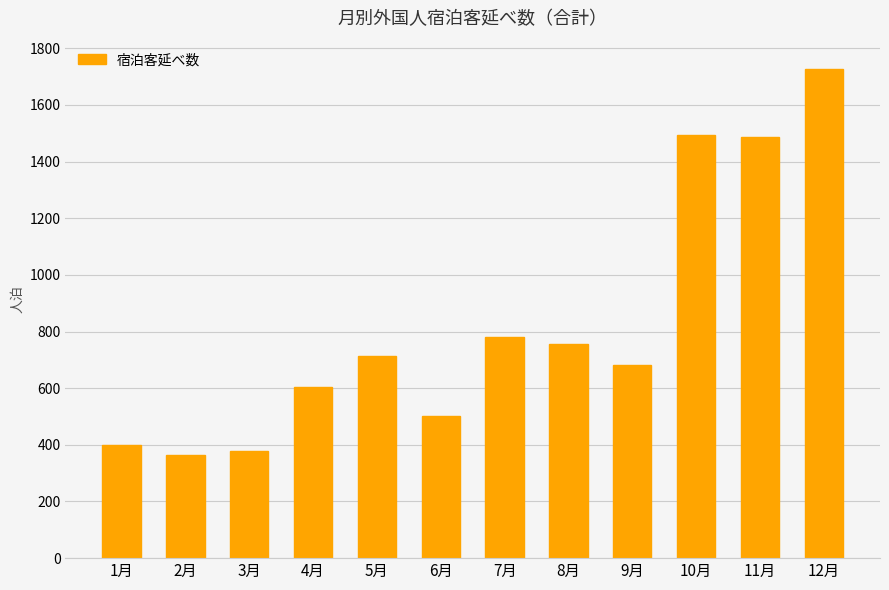

What is the label of the 3rd bar from the left?

3月